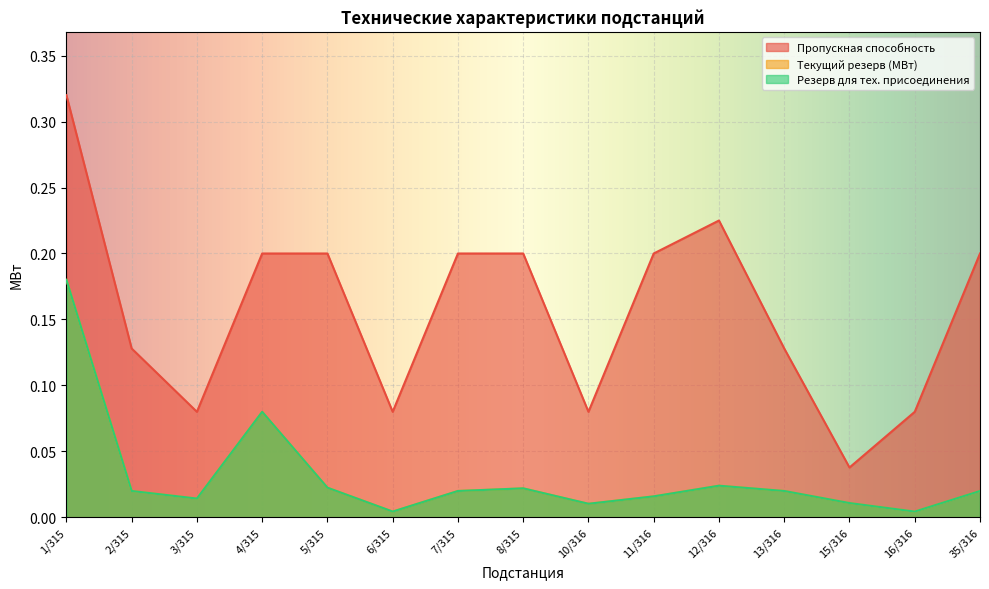

Where is the first local minimum for Пропускная способность?

3/315